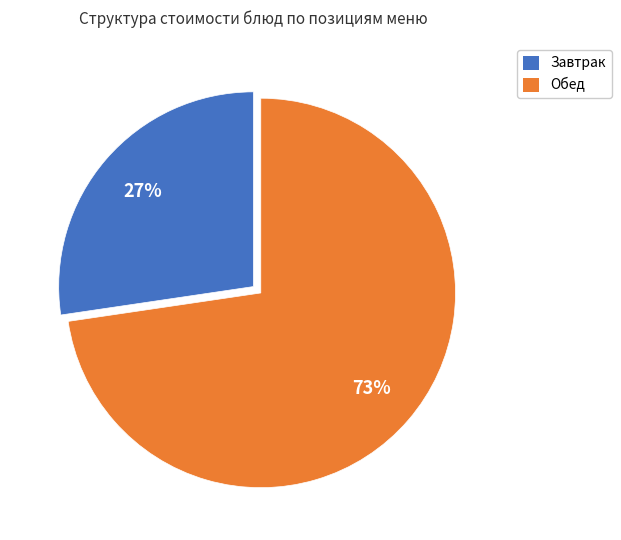

To the nearest percent, what is the average slice percentage?

50%